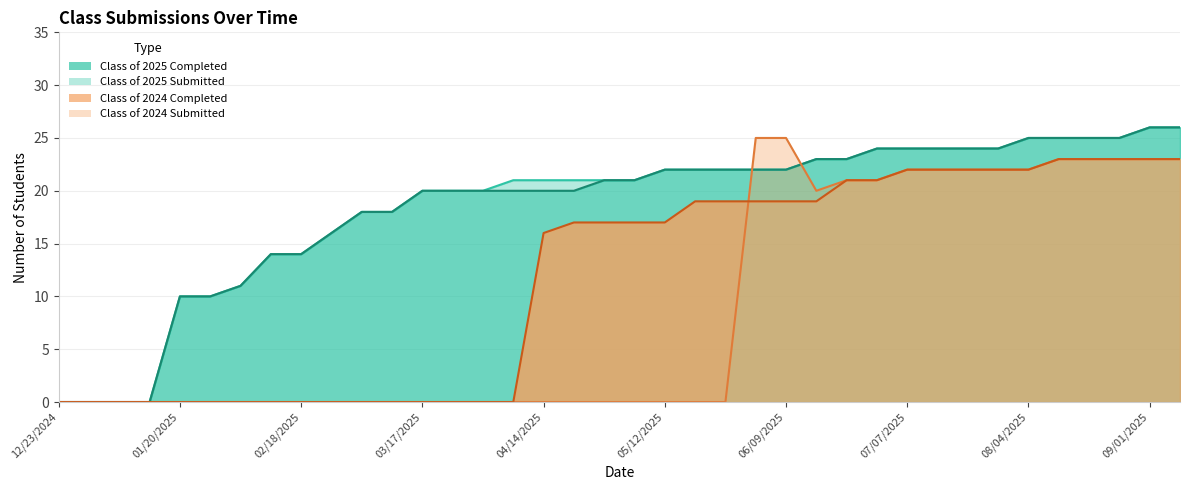

True or false: Class of 2025 Submitted and Class of 2024 Submitted intersect in this chart.

True